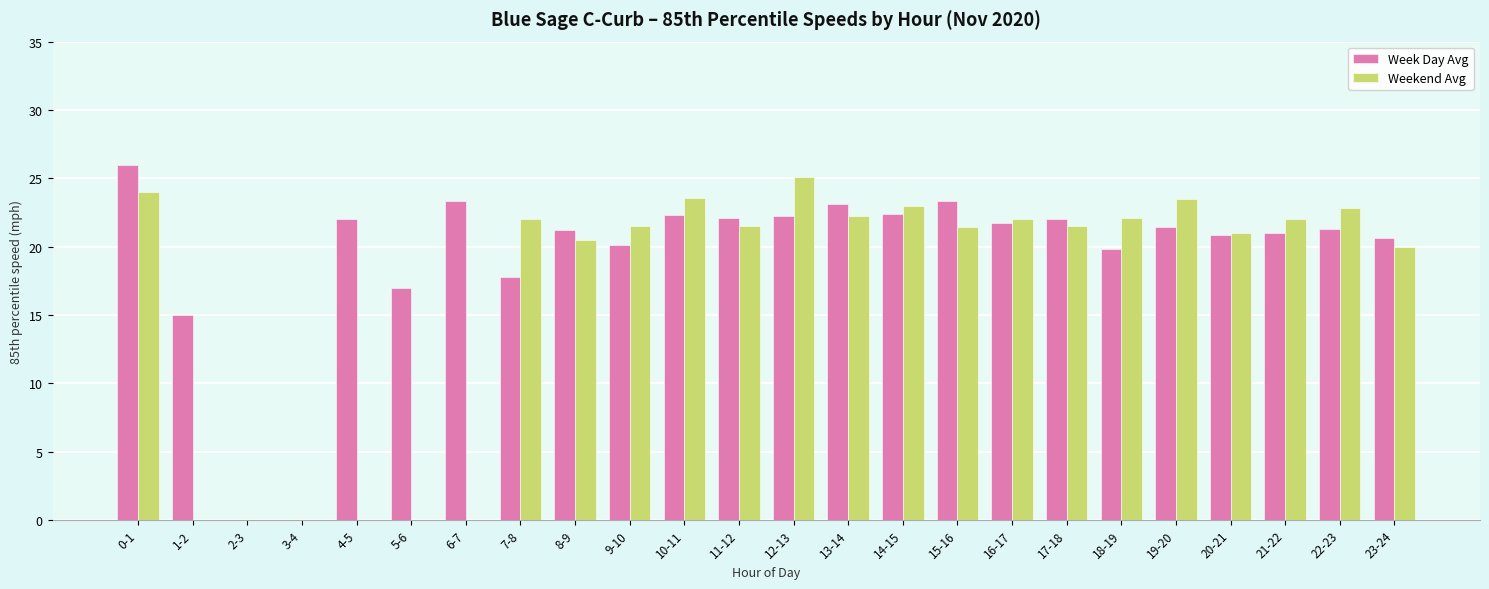

Which series has the largest total across all categories?

Week Day Avg